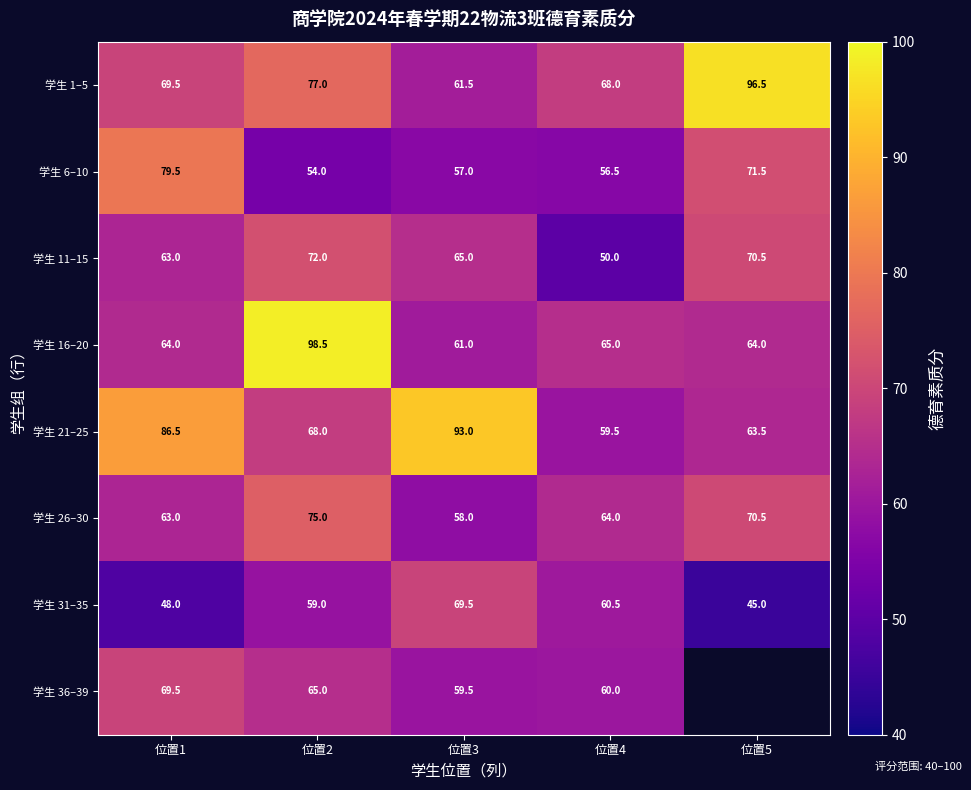

Between 位置1 and 位置3, which series saw the biggest shift?

学生 6–10